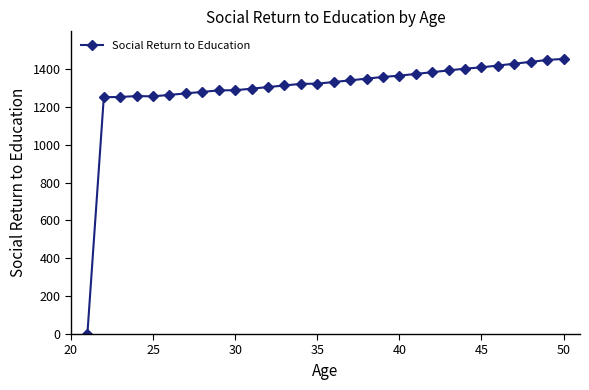

What is the difference between the maximum and second lowest values?

202.5